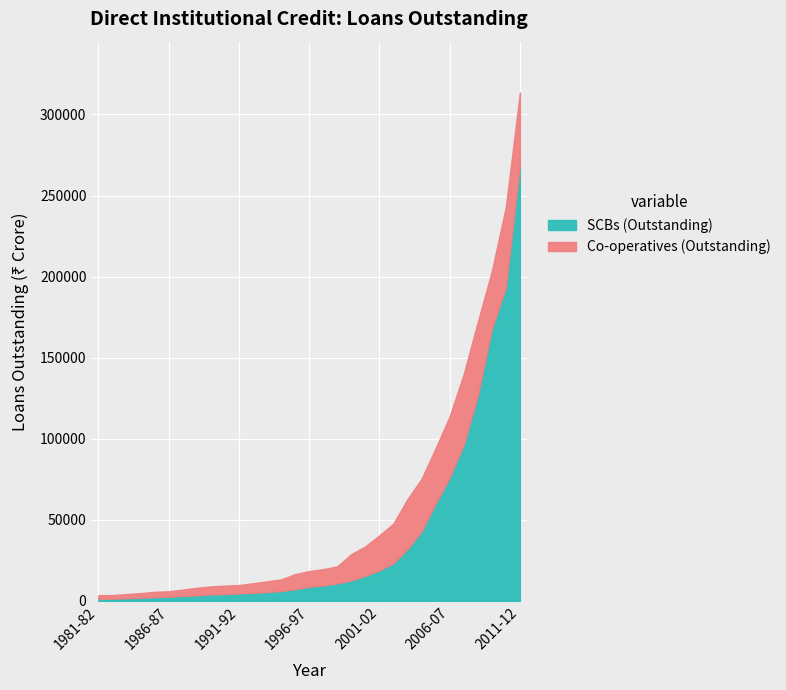

How many lines are shown in the chart?

2